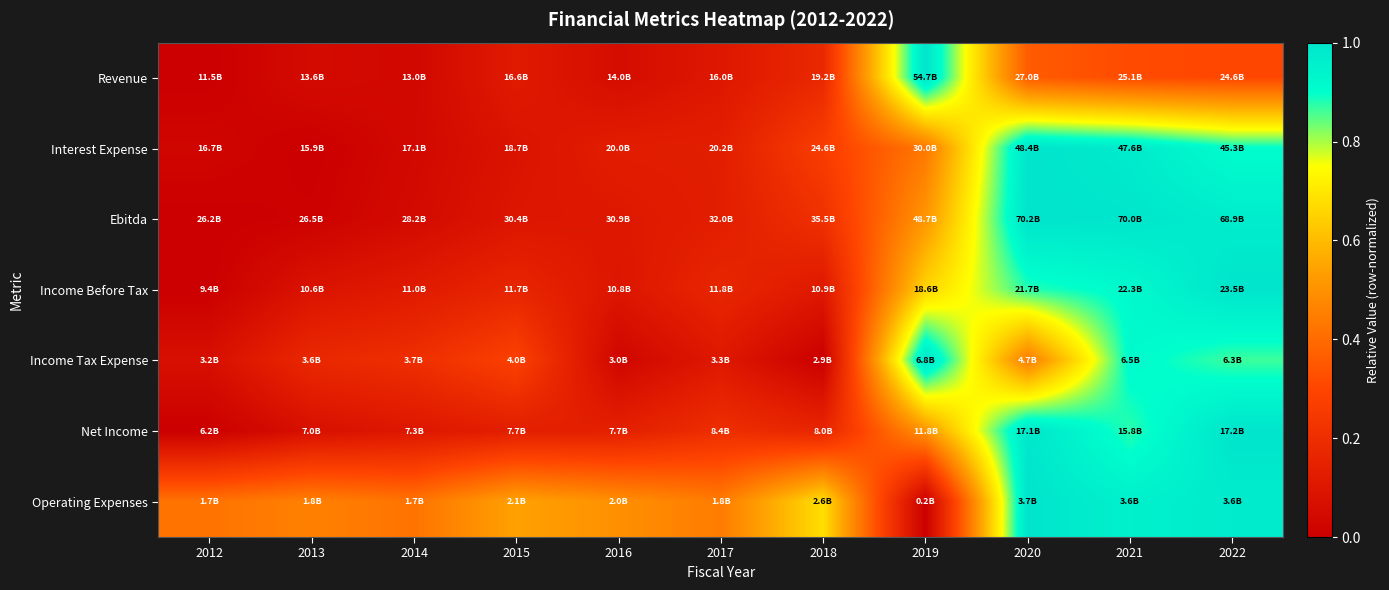

Reading right to left, list all the values displayed in this chart.

Revenue: 2022=0.3	2021=0.3	2020=0.4	2019=1.0	2018=0.2	2017=0.1	2016=0.1	2015=0.1	2014=0.0	2013=0.0	2012=0.0
Interest Expense: 2022=0.9	2021=1.0	2020=1.0	2019=0.4	2018=0.3	2017=0.1	2016=0.1	2015=0.1	2014=0.0	2013=0.0	2012=0.0
Ebitda: 2022=1.0	2021=1.0	2020=1.0	2019=0.5	2018=0.2	2017=0.1	2016=0.1	2015=0.1	2014=0.0	2013=0.0	2012=0.0
Income Before Tax: 2022=1.0	2021=0.9	2020=0.9	2019=0.7	2018=0.1	2017=0.2	2016=0.1	2015=0.2	2014=0.1	2013=0.1	2012=0.0
Income Tax Expense: 2022=0.9	2021=0.9	2020=0.4	2019=1.0	2018=0.0	2017=0.1	2016=0.0	2015=0.3	2014=0.2	2013=0.2	2012=0.1
Net Income: 2022=1.0	2021=0.9	2020=1.0	2019=0.5	2018=0.2	2017=0.2	2016=0.1	2015=0.1	2014=0.1	2013=0.1	2012=0.0
Operating Expenses: 2022=1.0	2021=1.0	2020=1.0	2019=0.0	2018=0.7	2017=0.4	2016=0.5	2015=0.5	2014=0.4	2013=0.5	2012=0.4